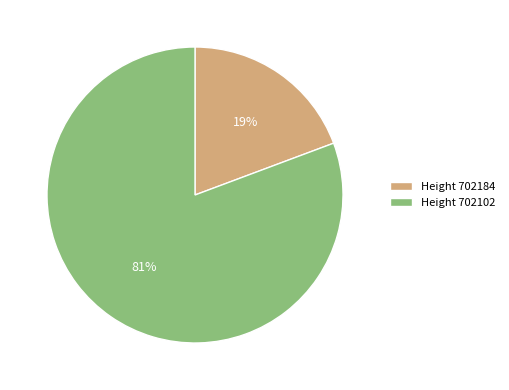

Does Height 702102 account for over 50% of the chart?

Yes